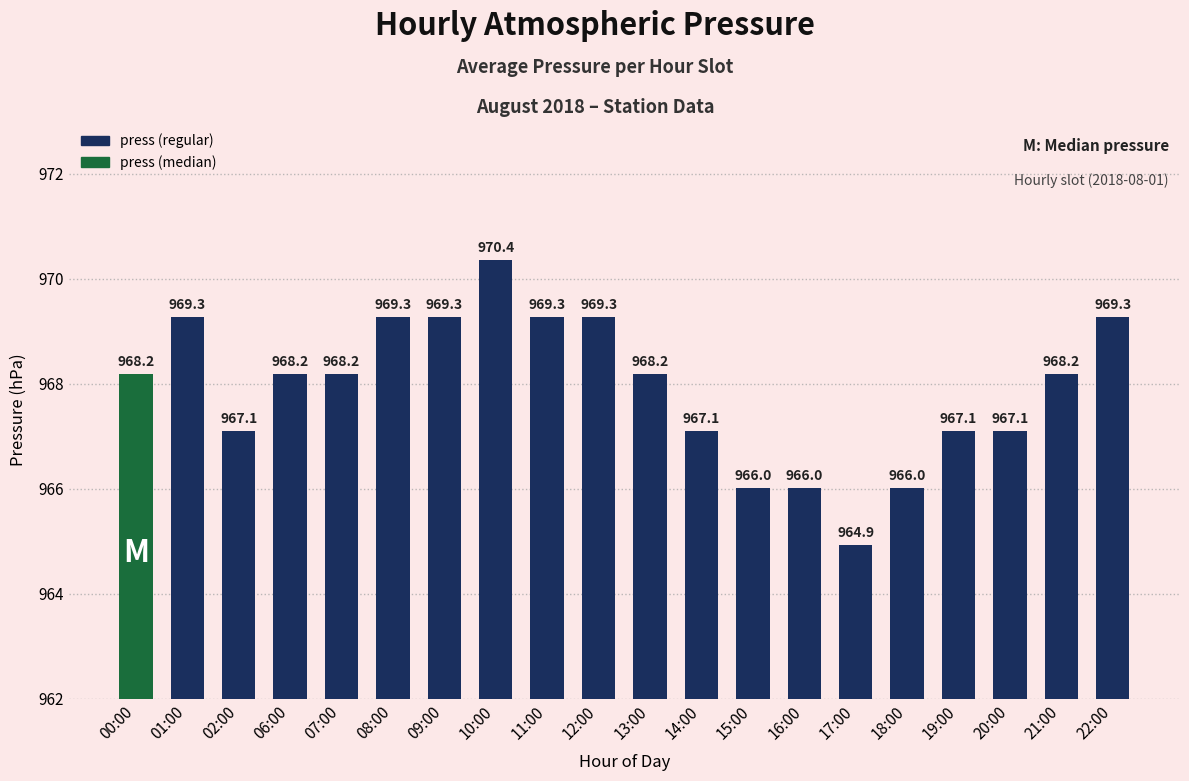

What is the change in value from 00:00 to 18:00?

-2.2